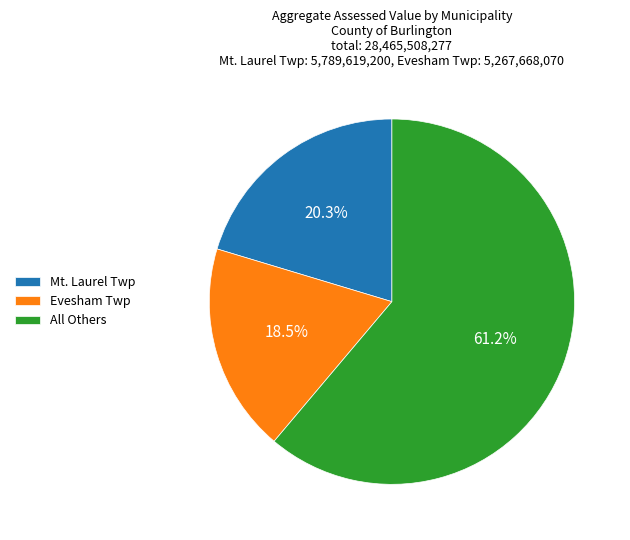

Is there any slice that represents more than half of the pie?

Yes